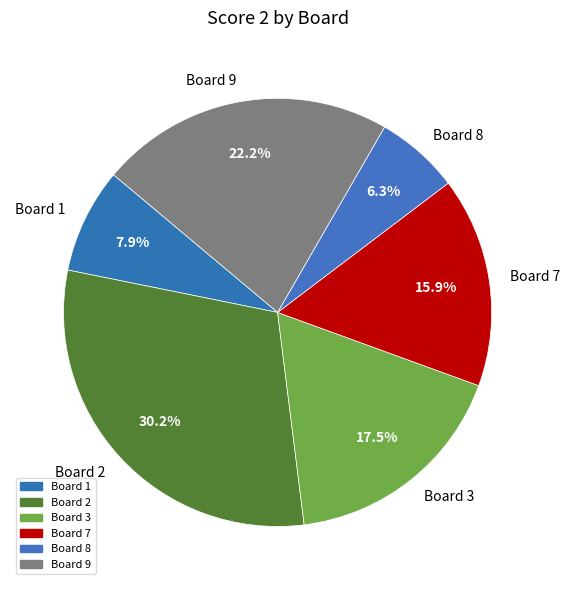

Which category has the biggest portion of the pie?

Board 2